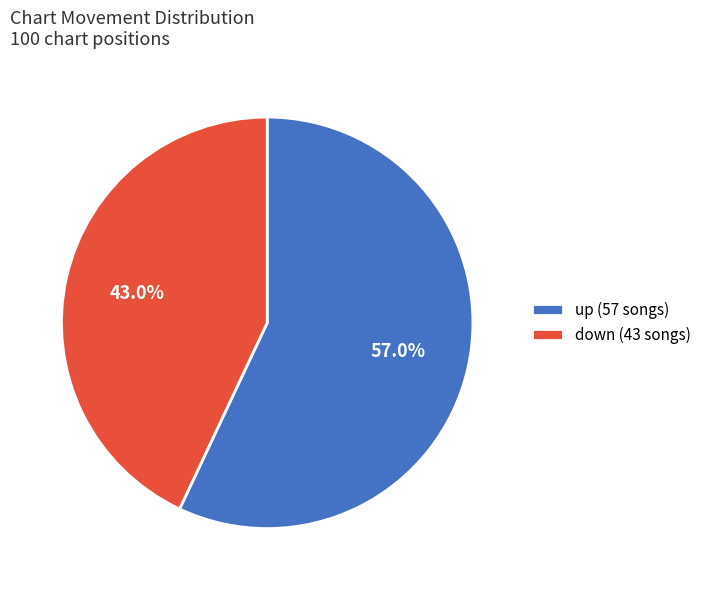

How many segments does this pie chart have?

2